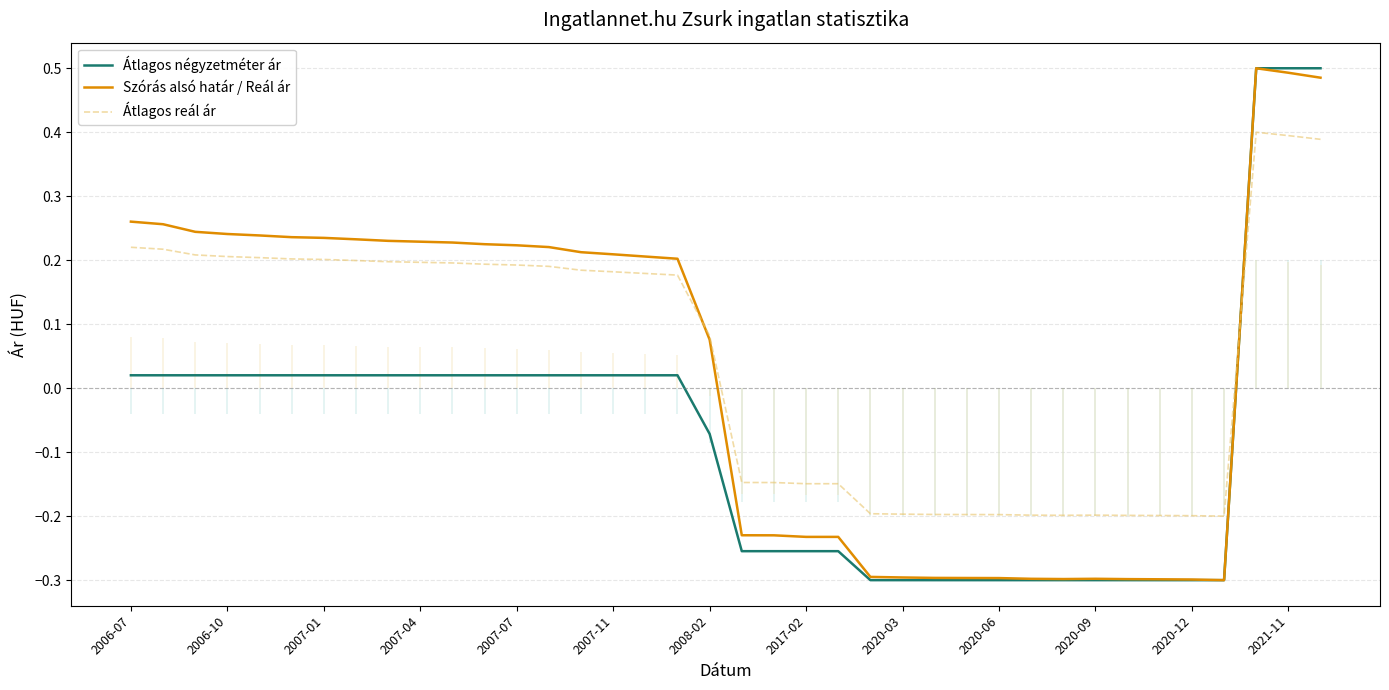

In Átlagos reál ár, how many points are higher than both neighbors (excluding endpoints)?

2